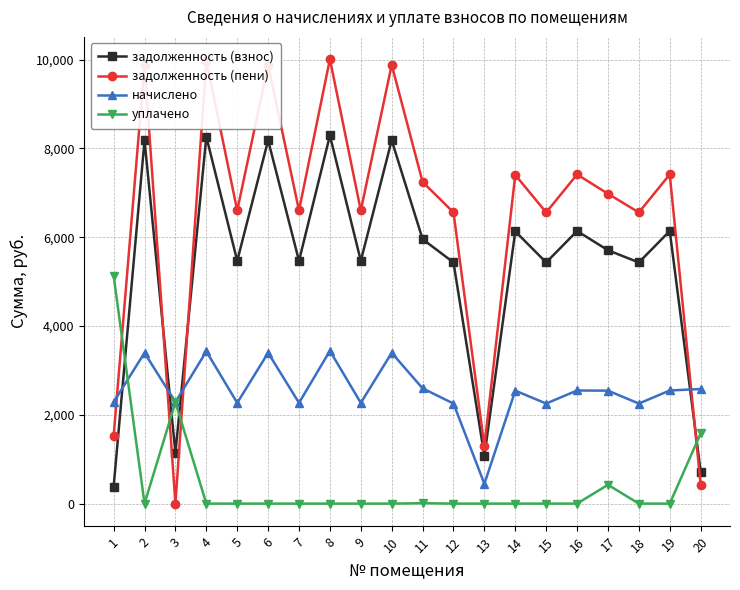

How many values in the начислено series exceed 2544?

11